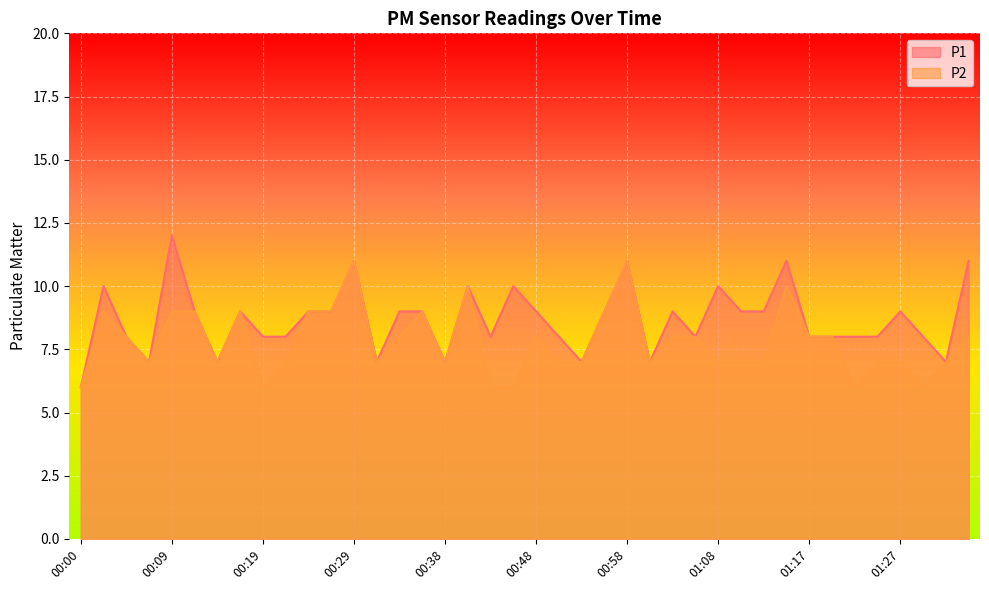

At how many categories does at least one series exceed 9?

9